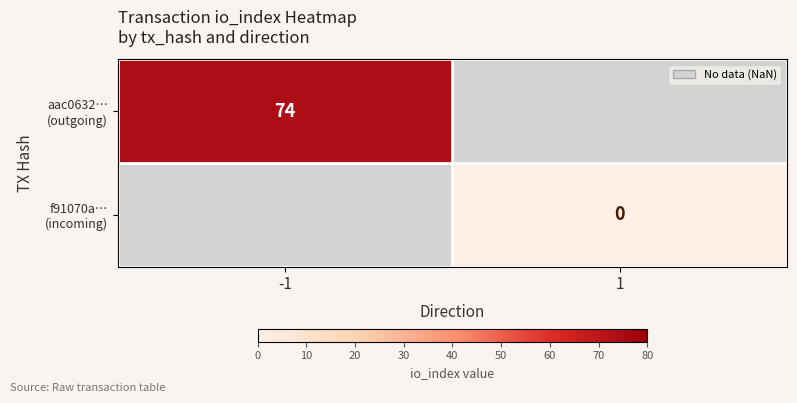

Rank the categories by f91070a… (incoming) value from lowest to highest.

-1, 1